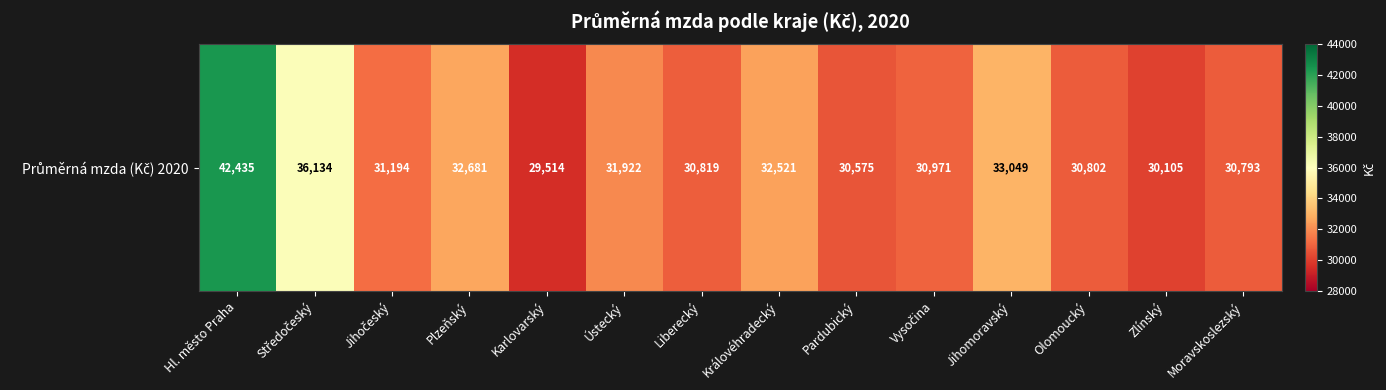

Rank the categories by value from lowest to highest.

Karlovarský, Zlínský, Pardubický, Moravskoslezský, Olomoucký, Liberecký, Vysočina, Jihočeský, Ústecký, Královéhradecký, Plzeňský, Jihomoravský, Středočeský, Hl. město Praha